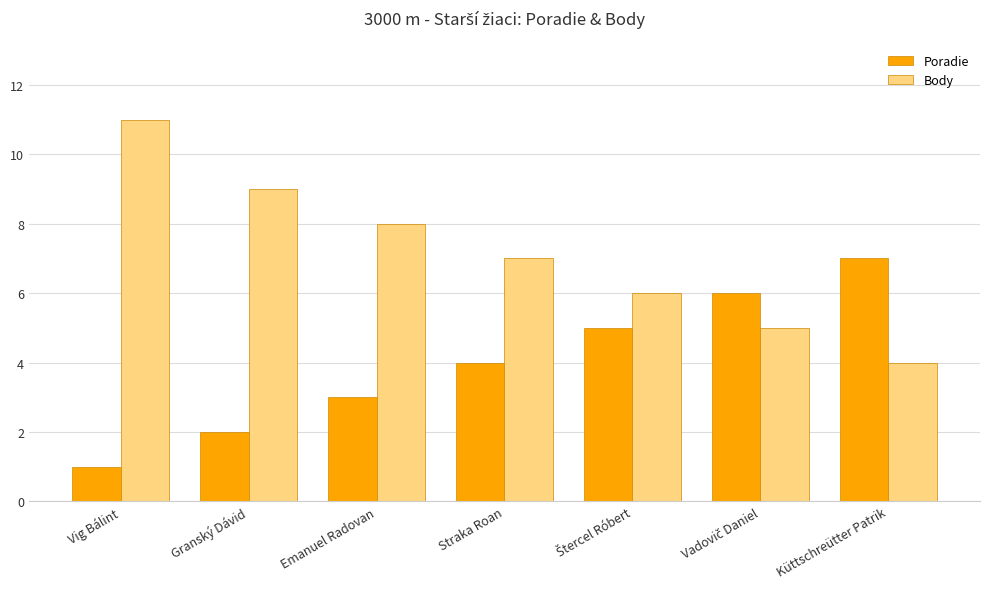

What is the highest value of the Poradie series?

7